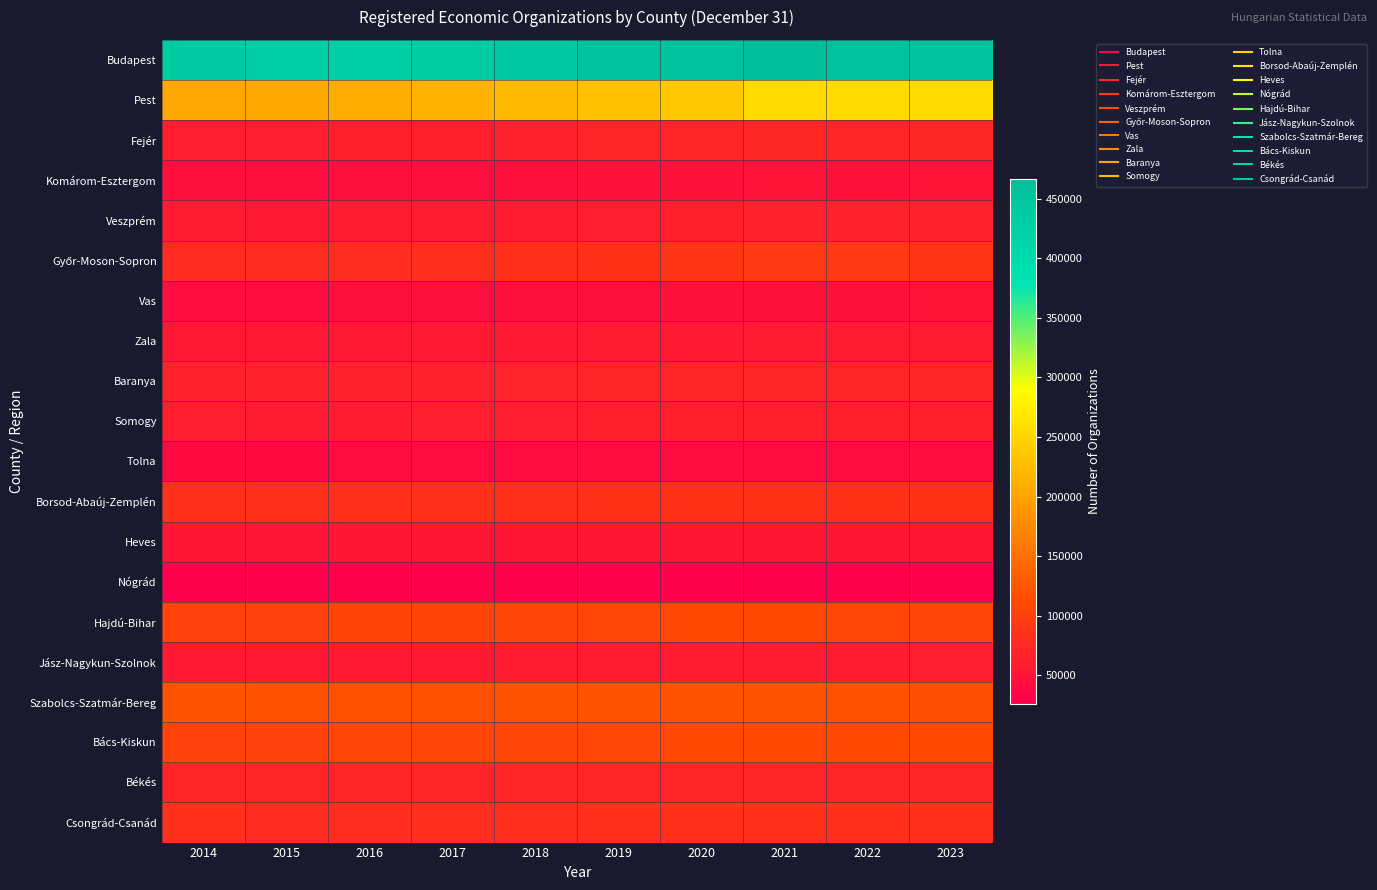

At how many categories does at least one series exceed 282570?

10